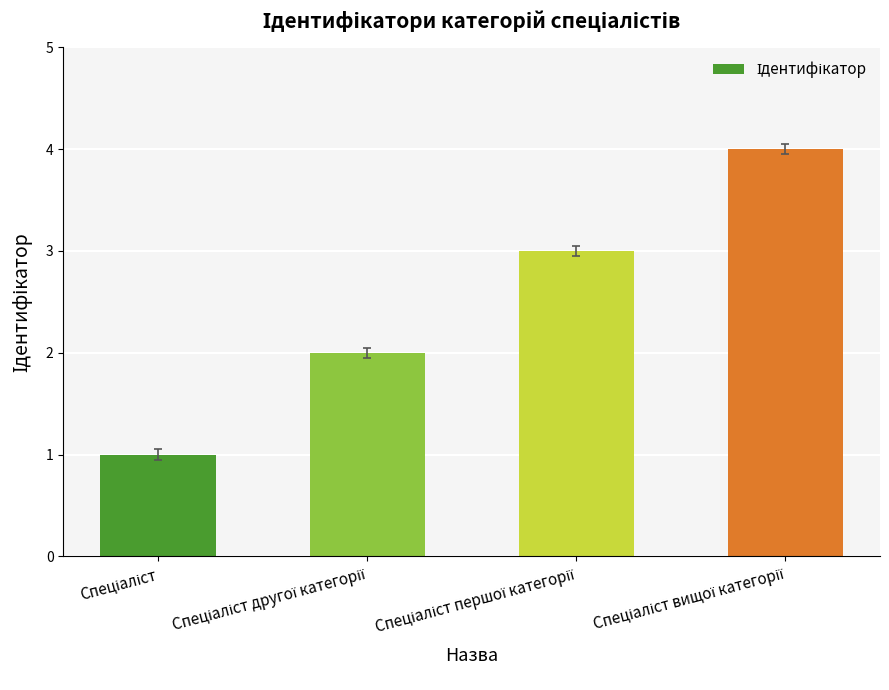

Reading right to left, extract all data points from this chart.

4	3	2	1